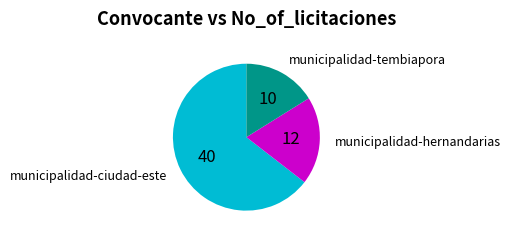

Count the number of slices in the pie.

3